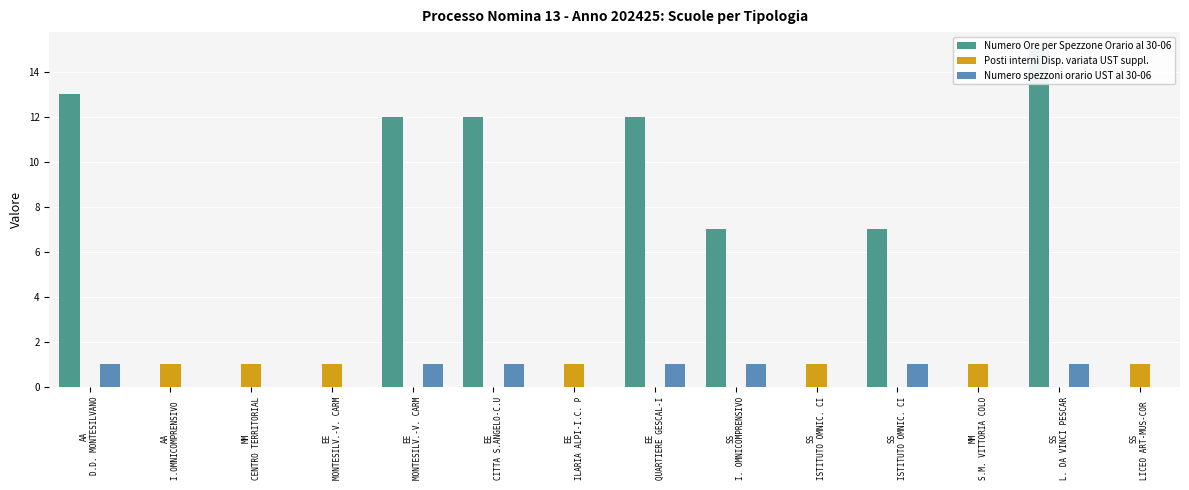

What is the difference between the highest and lowest values at MM
S.M. VITTORIA COLO?

1